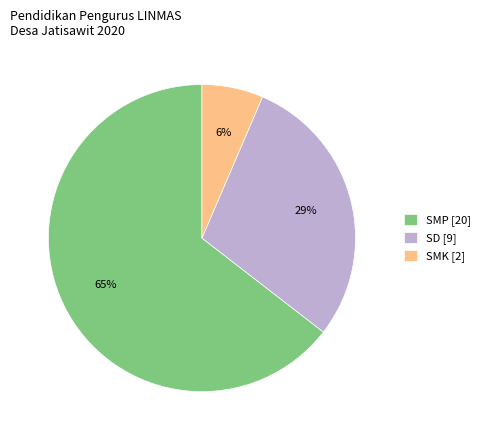

Is there a majority slice in this chart?

Yes